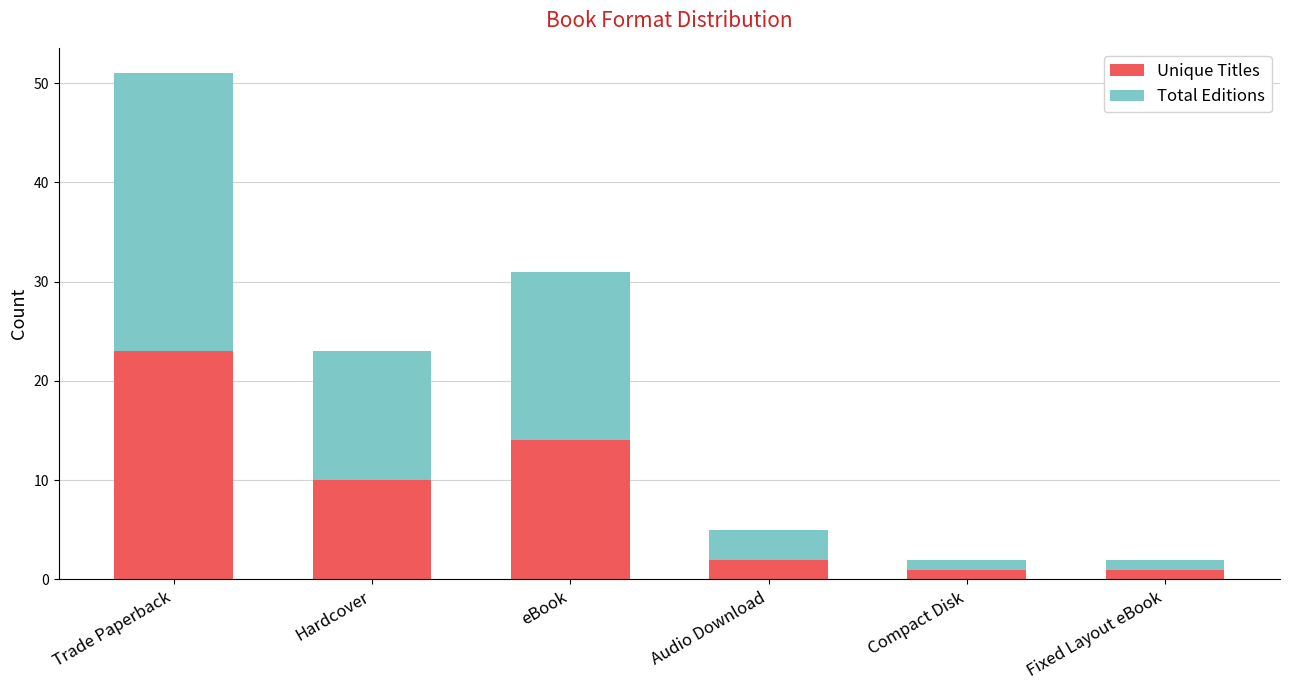

Is it true that Unique Titles equals 31 at Trade Paperback?

False